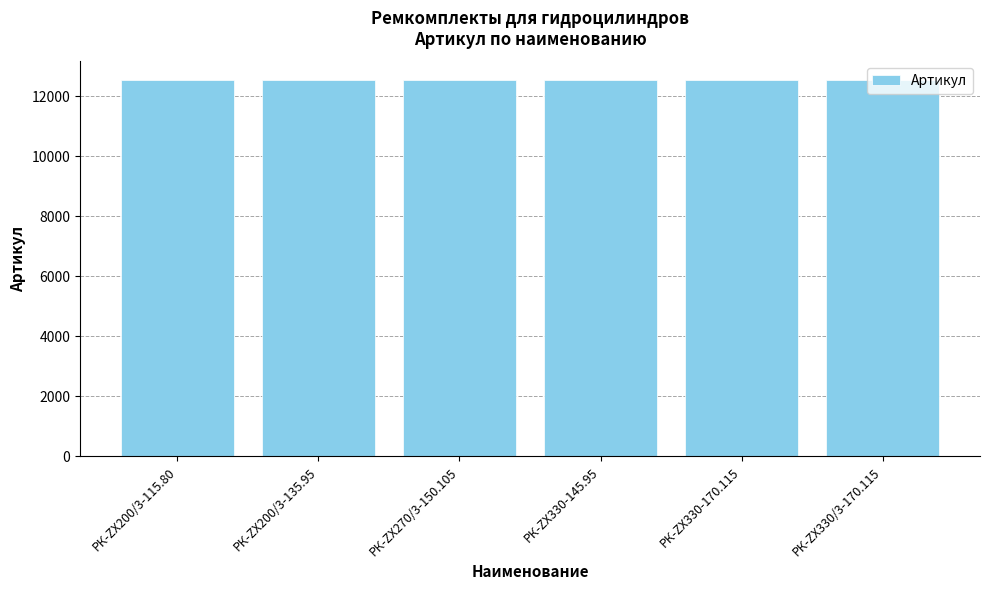

The value at РК-ZX270/3-150.105 is 18060. True or false?

False